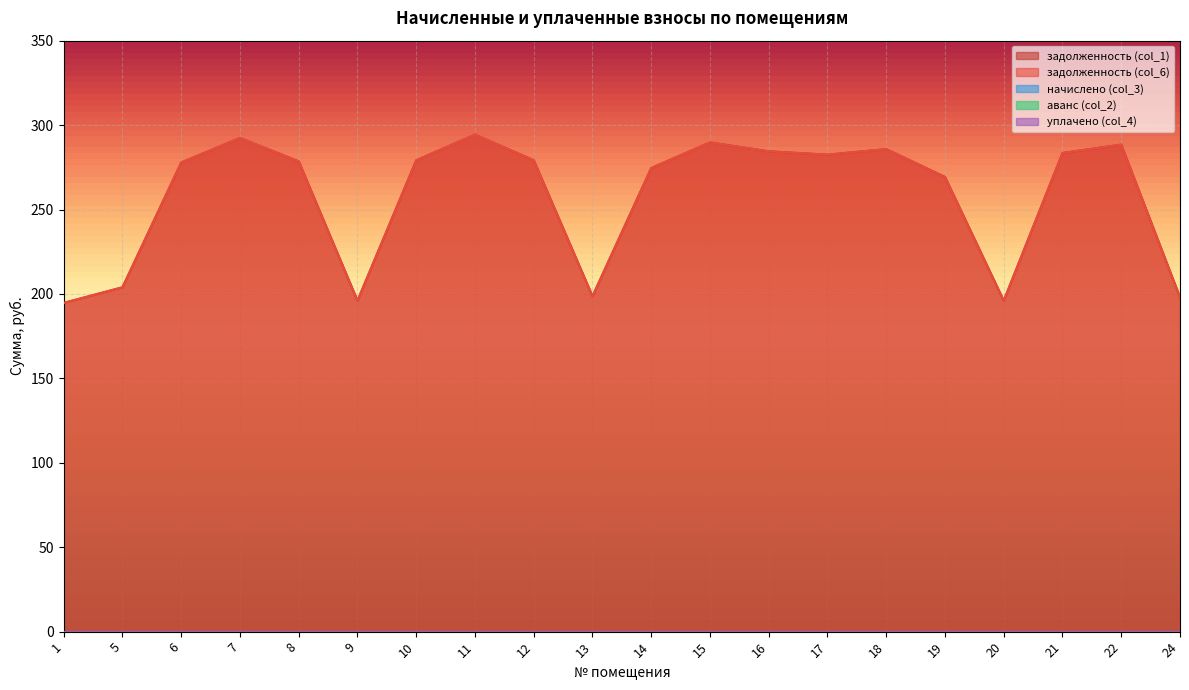

Reading left to right, what are all the values shown in this chart?

задолженность (col_1): 194.7	203.9	277.9	292.4	278.5	196.0	279.2	294.4	279.2	198.7	274.6	289.7	284.5	282.5	285.8	269.3	196.0	283.5	288.4	198.0
задолженность (col_6): 194.7	203.9	277.9	292.4	278.5	196.0	279.2	294.4	279.2	198.7	274.6	289.7	284.5	282.5	285.8	269.3	196.0	283.5	288.4	198.0
начислено (col_3): 0.0	0.0	0.0	0.0	0.0	0.0	0.0	0.0	0.0	0.0	0.0	0.0	0.0	0.0	0.0	0.0	0.0	0.0	0.0	0.0
аванс (col_2): 0.0	0.0	0.0	0.0	0.0	0.0	0.0	0.0	0.0	0.0	0.0	0.0	0.0	0.0	0.0	0.0	0.0	0.0	0.0	0.0
уплачено (col_4): 0.0	0.0	0.0	0.0	0.0	0.0	0.0	0.0	0.0	0.0	0.0	0.0	0.0	0.0	0.0	0.0	0.0	0.0	0.0	0.0